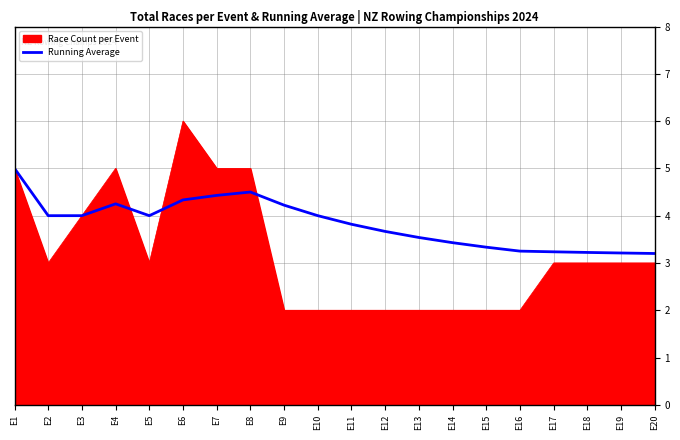

The value of Running Average at E10 is 4.0. True or false?

True